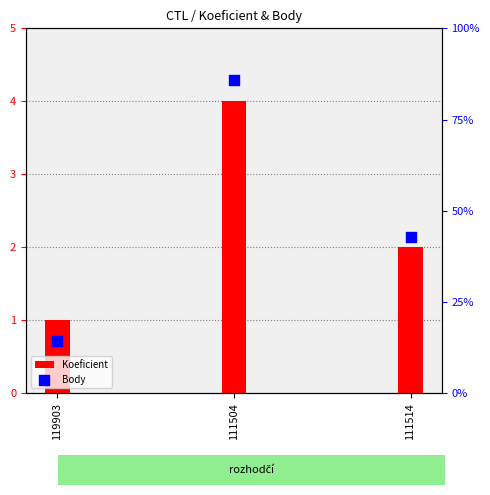

Which series has the largest total across all categories?

Body